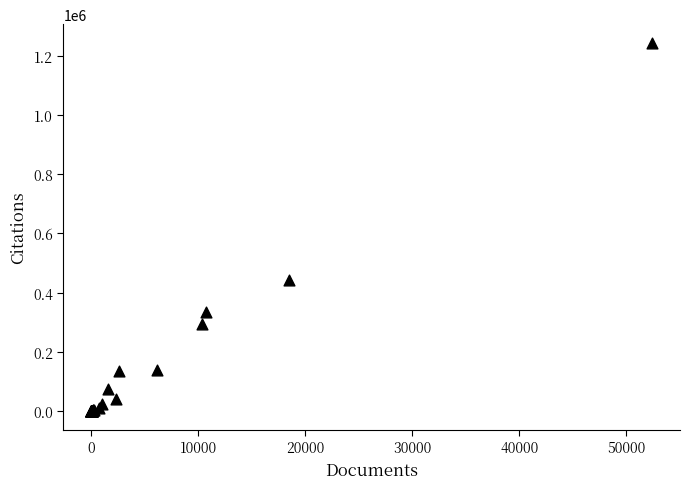

What Y value in the scatter plot is closest to 621997?

443105